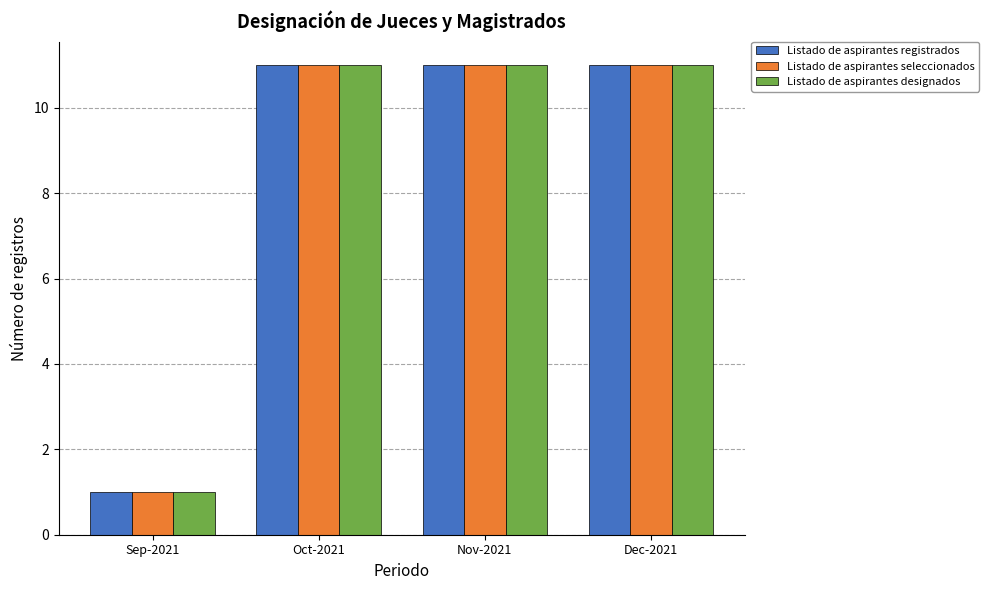

What is the value of the Listado de aspirantes designados bar at the 2nd from the left?

11